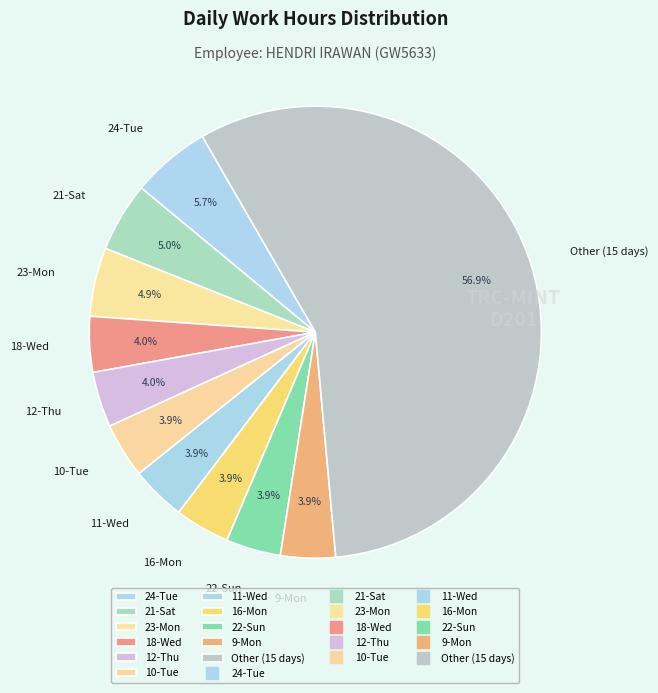

How many segments does this pie chart have?

11